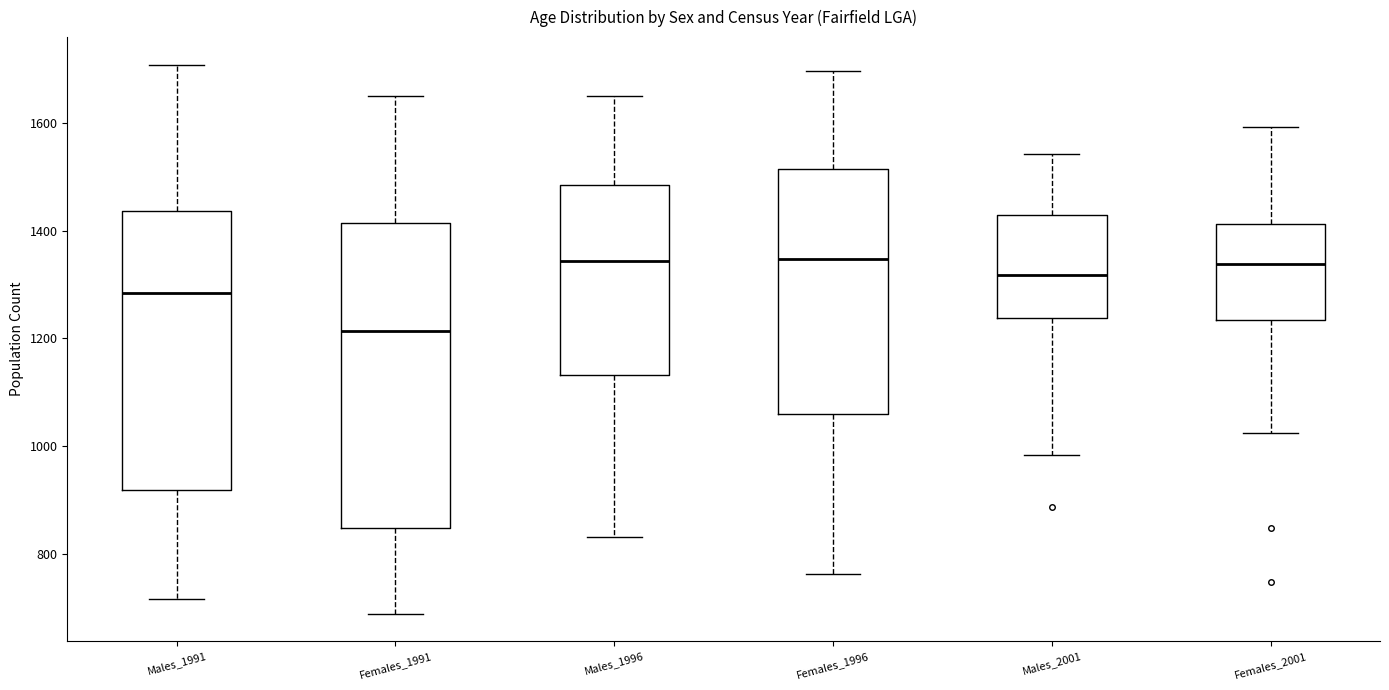

Which box is the tallest, from its lower edge to its upper edge?

Females_1991